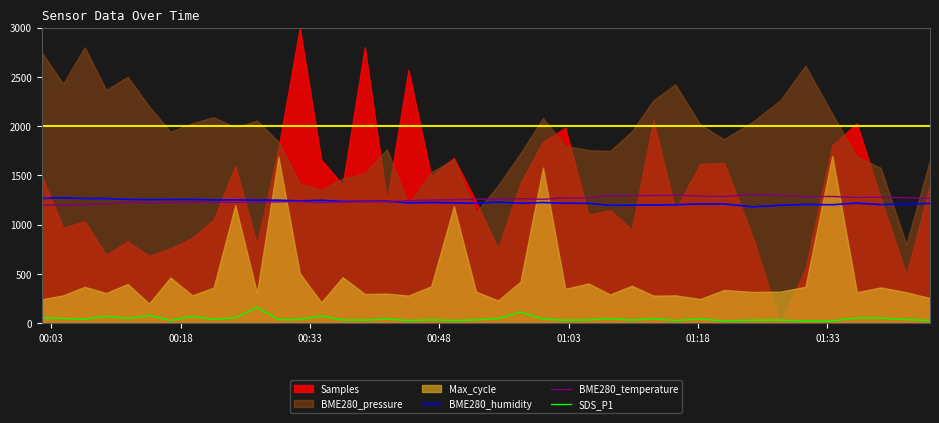

What is the highest value of the SDS_P1 series?

162.6